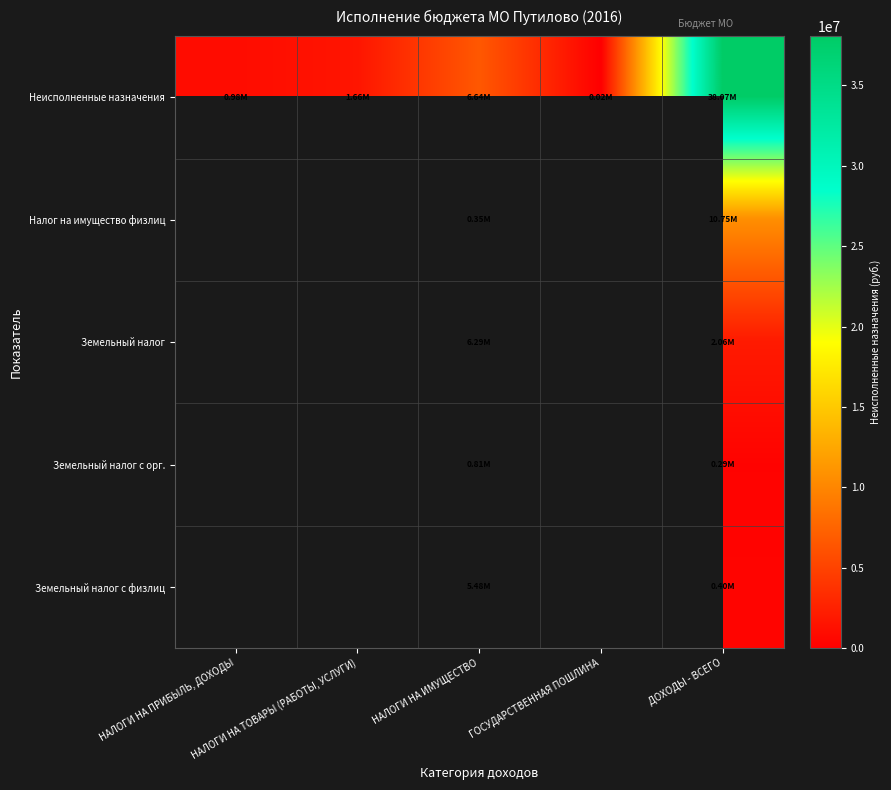

Is it true that Налог на имущество физлиц equals 87671.8 at НАЛОГИ НА ИМУЩЕСТВО?

False